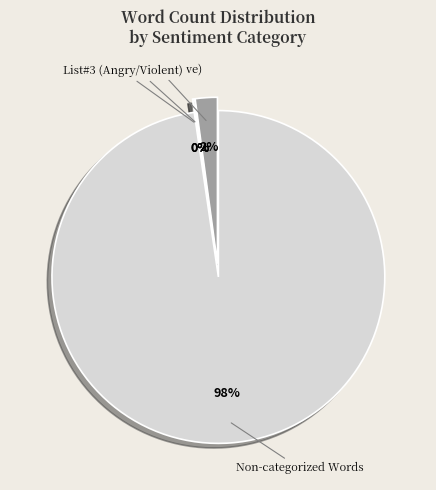

Is there any slice that represents more than half of the pie?

Yes